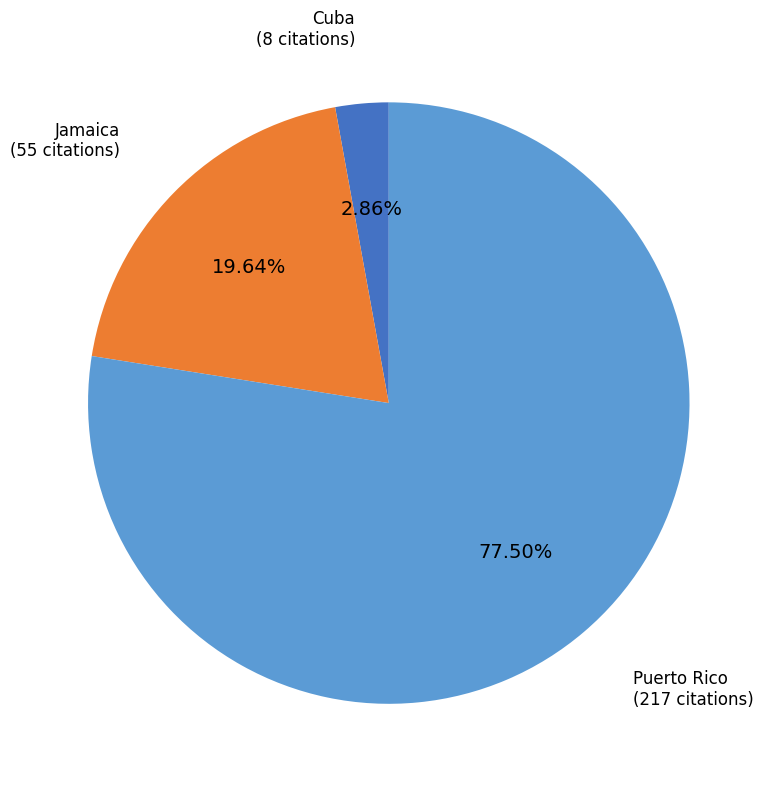

Is Cuba the majority of the pie?

No